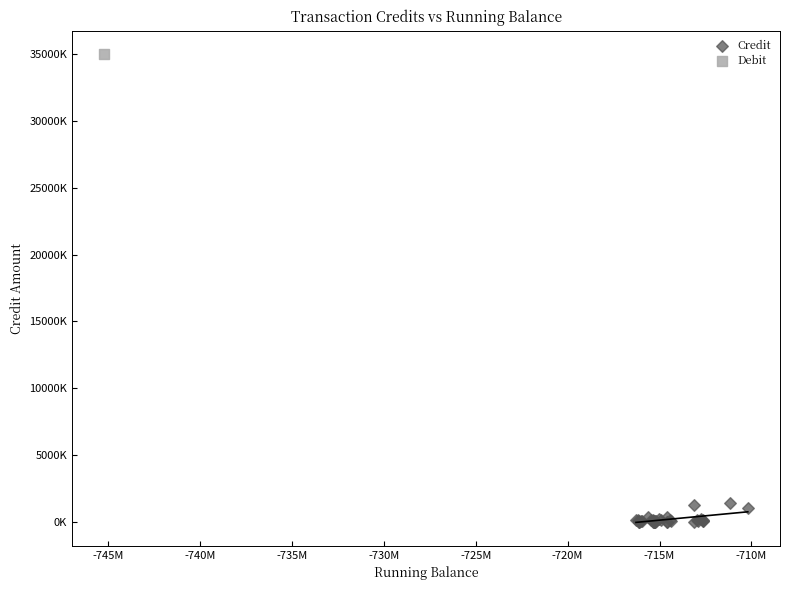

What are all the series names shown in the legend?

Credit, Debit